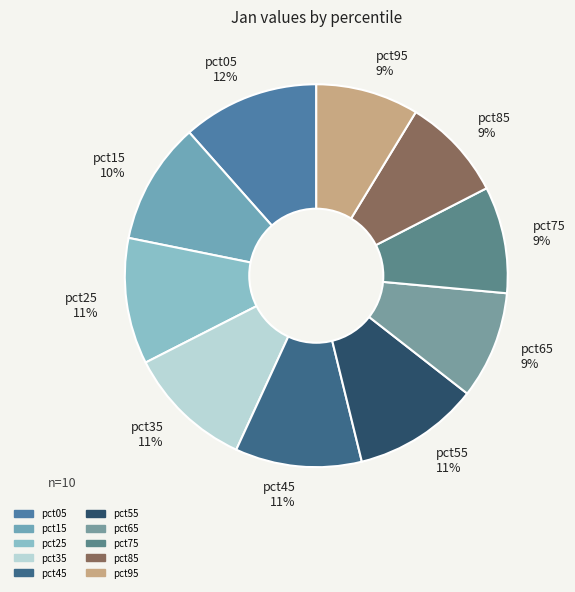

To the nearest percent, what percentage of the pie is pct25?

11%